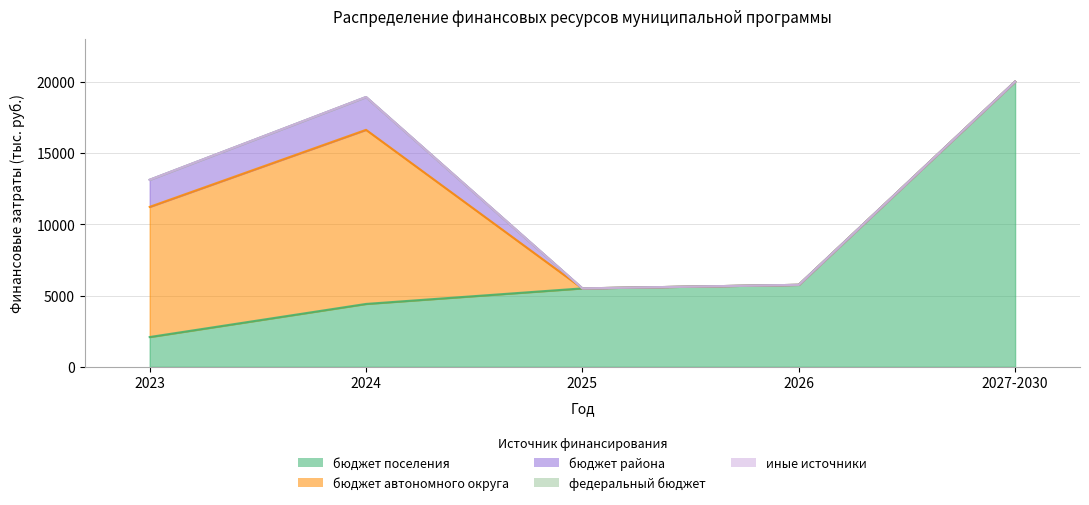

What is the difference between the maximum and minimum values in the бюджет автономного округа series?

12207.0